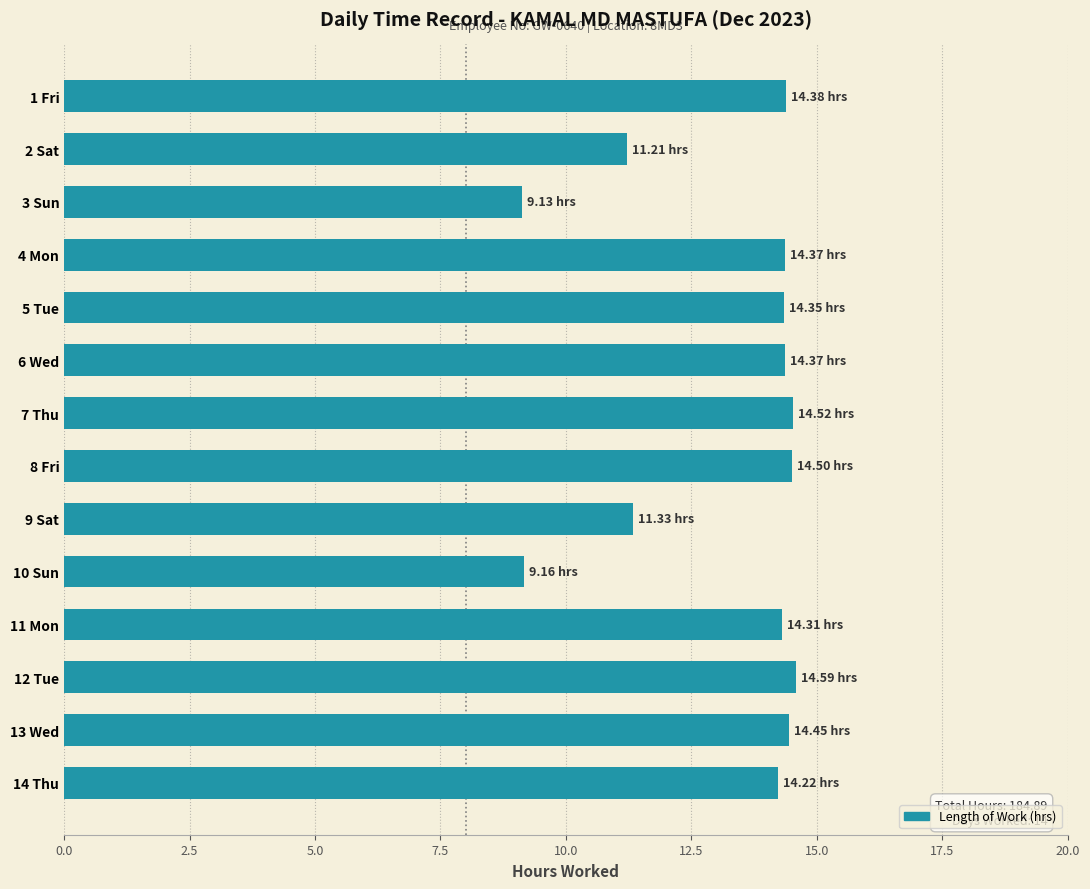

Which has a higher value, 3 Sun or 14 Thu?

14 Thu